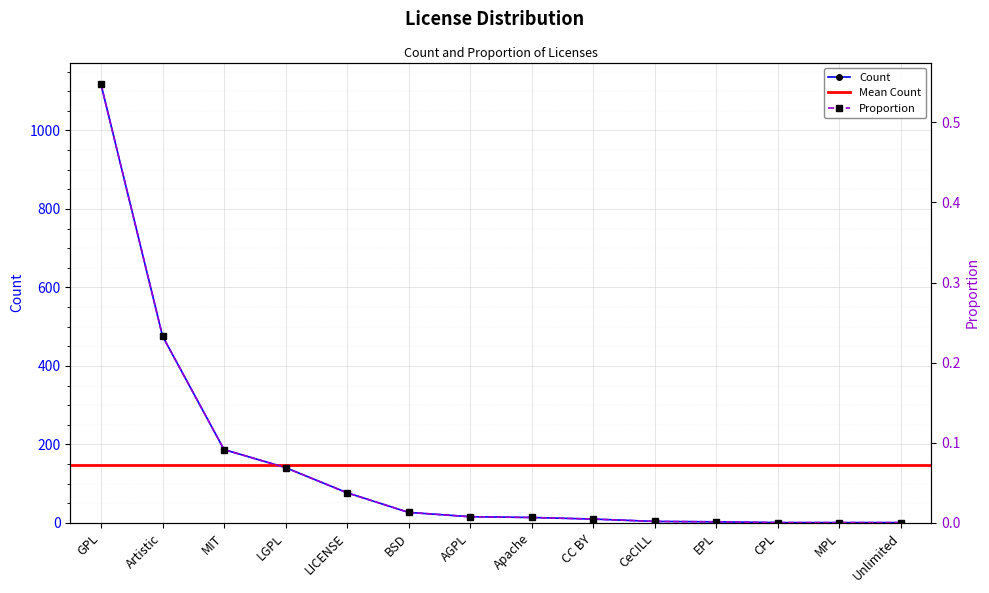

Is it true that propn equals 0.1 at LGPL?

True